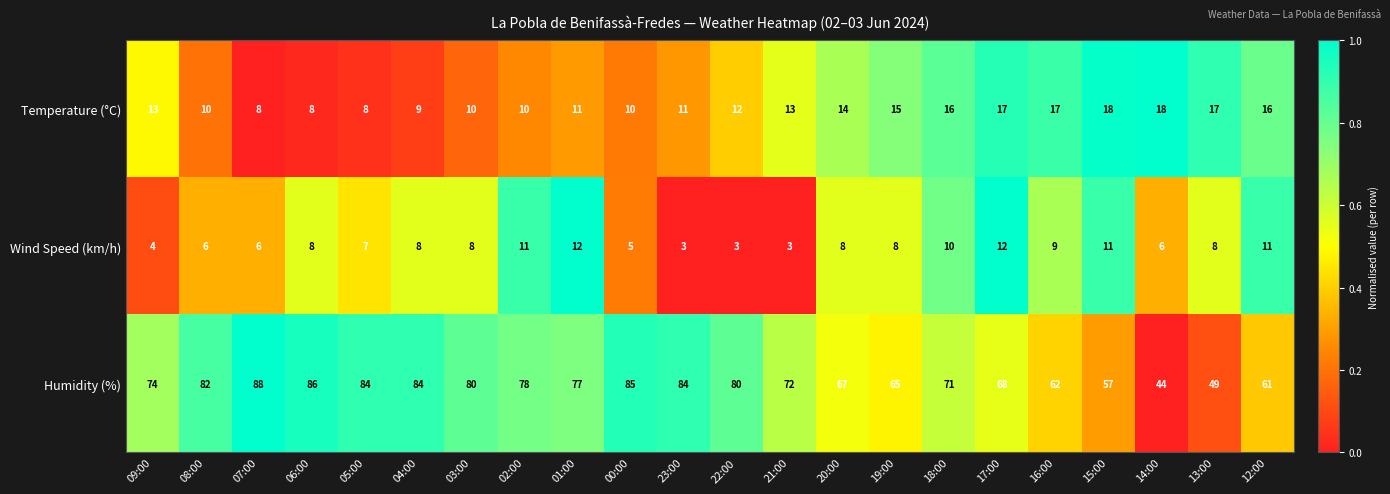

The Temperature (°C) series shows 8 at 05:00. True or false?

True